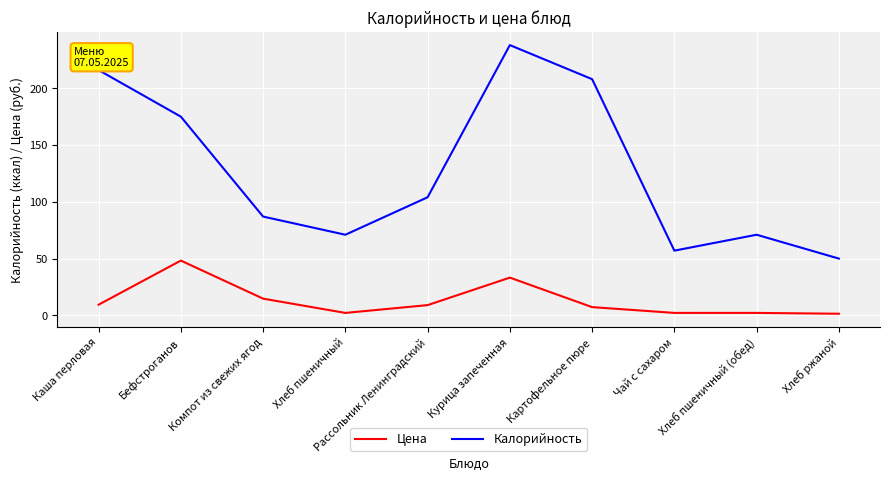

True or false: Калорийность has a value of 145.2 at Курица запеченная.

False